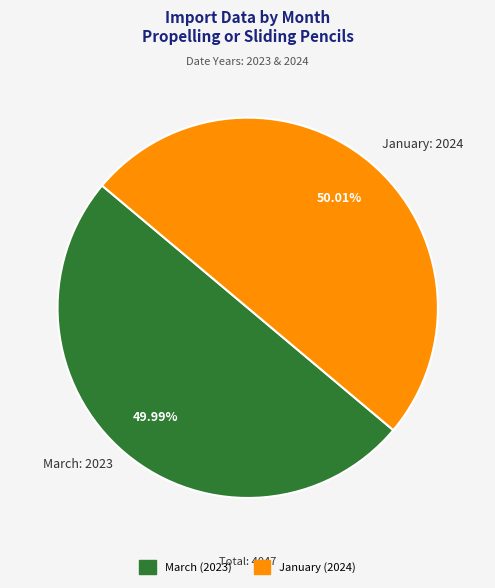

Combined, do January and March account for over 50%?

Yes